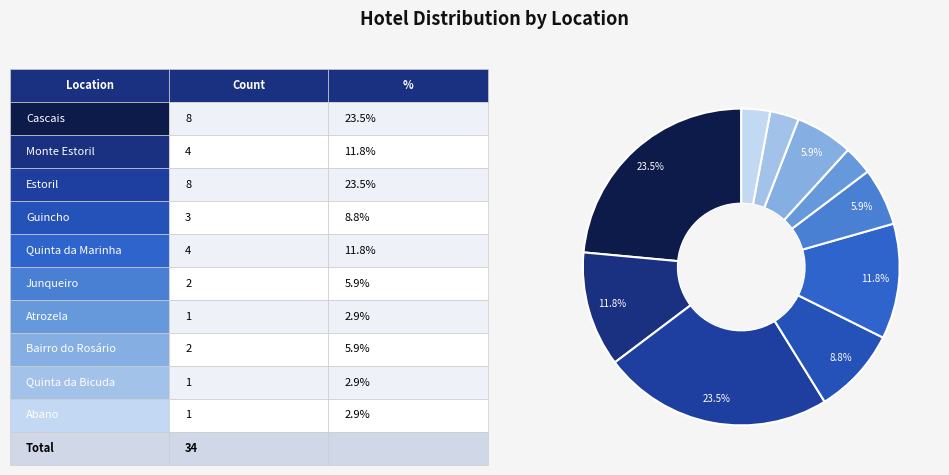

How many slices are in this pie chart?

10